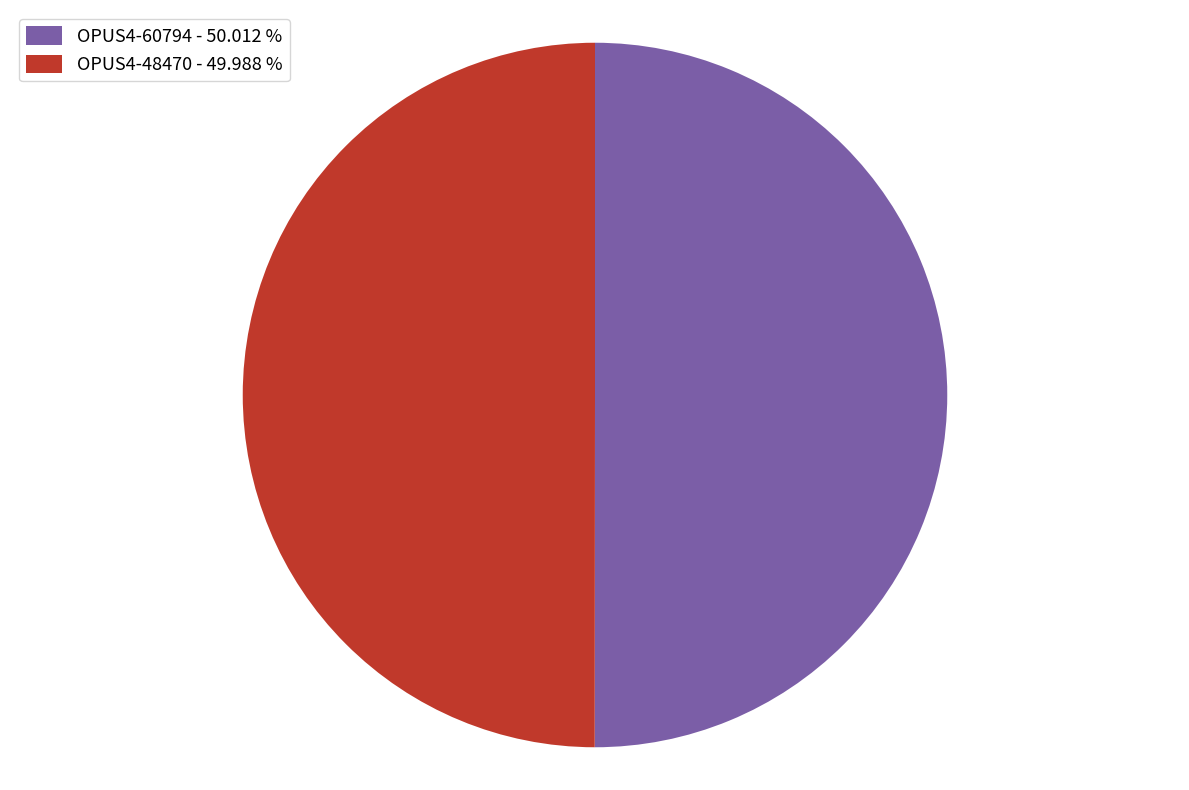

The OPUS4-48470 slice represents 41% of the pie. True or false?

False